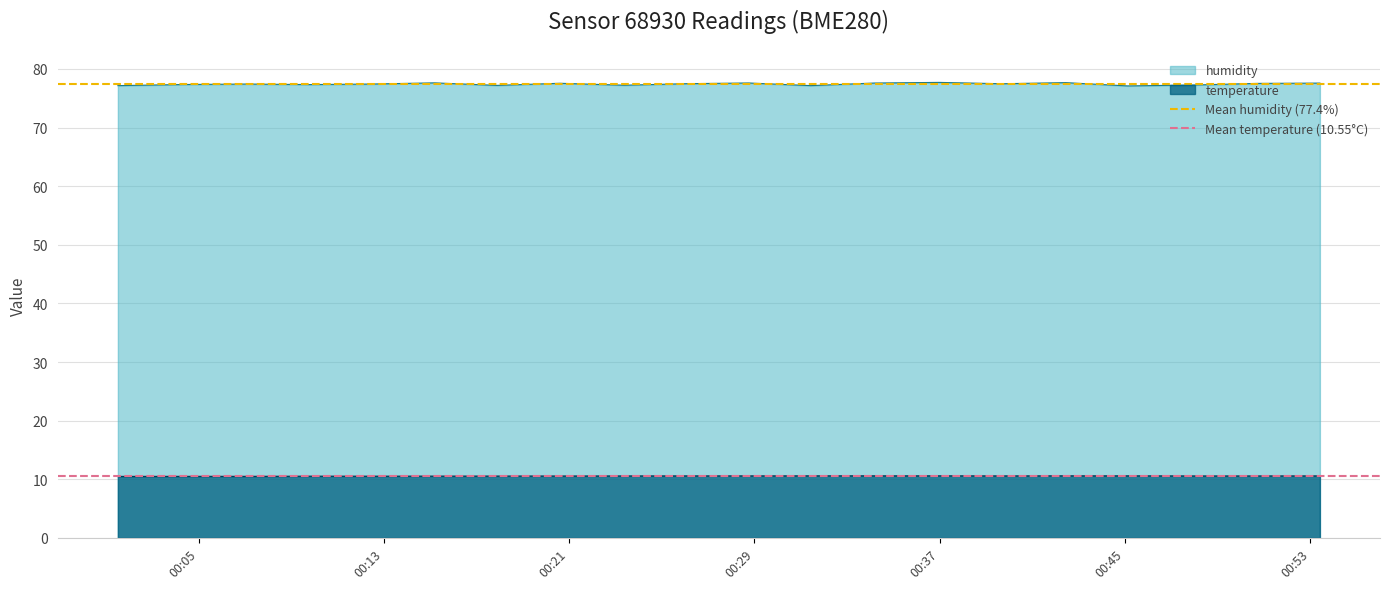

What is the lowest value of the temperature series?

10.5